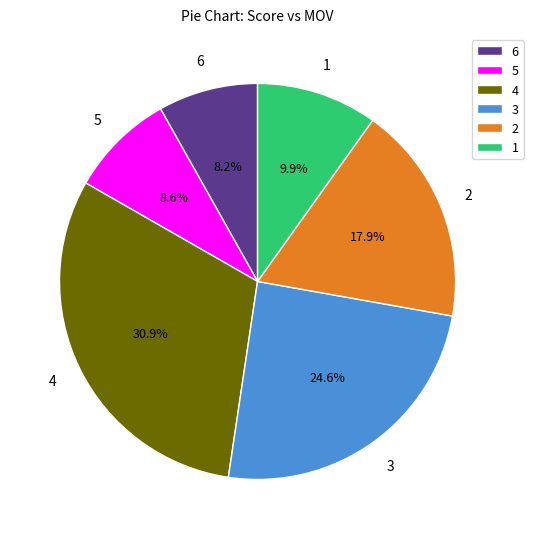

Approximately how many times larger is the value at 2 compared to 3?

0.7